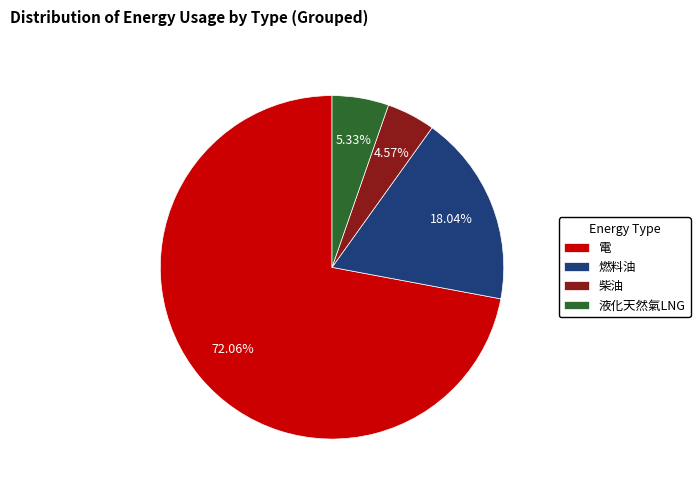

Approximately how many times larger is the value at 電 compared to 燃料油?

4.0